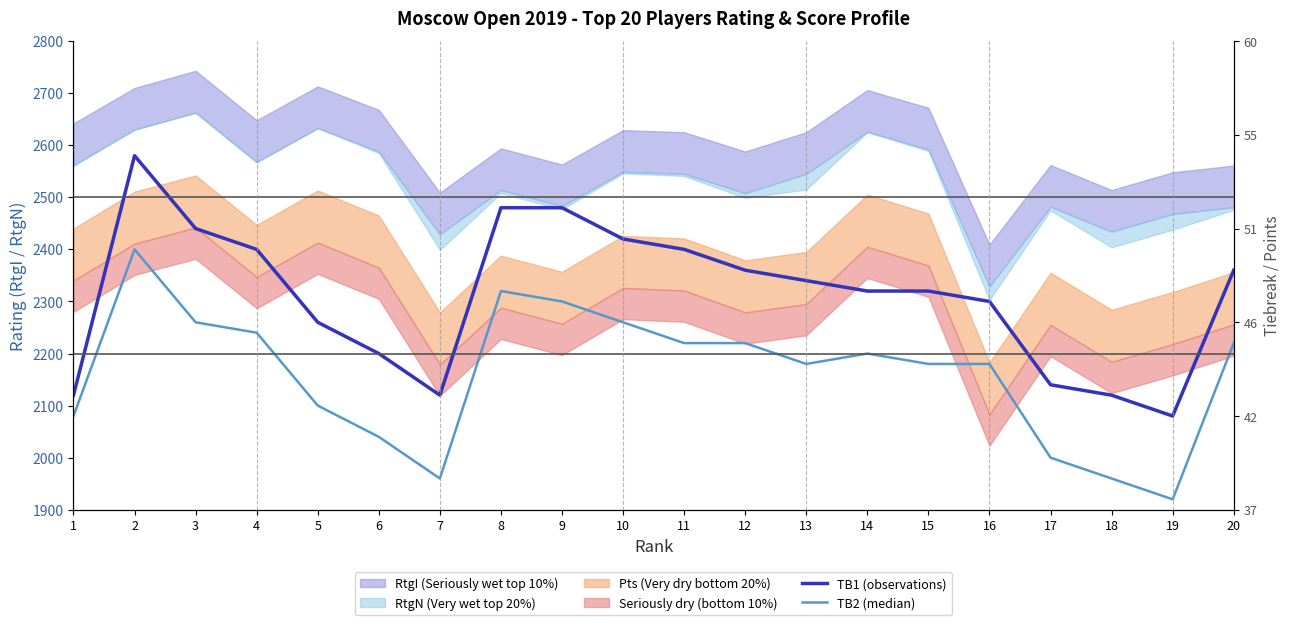

Which has a higher value, 2 or 9?

2